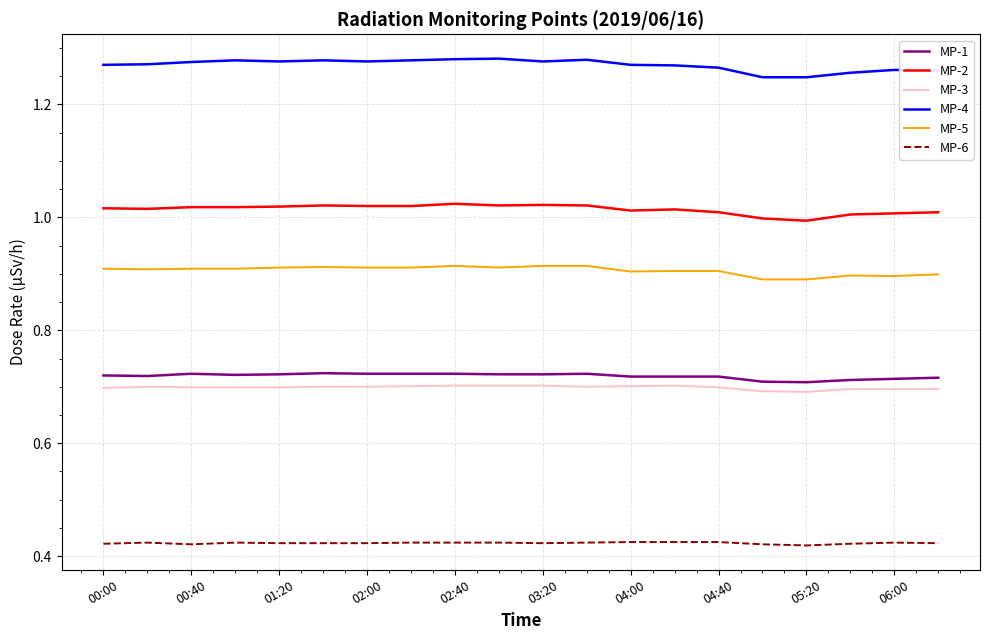

True or false: MP-4 and MP-6 cross at least once.

False